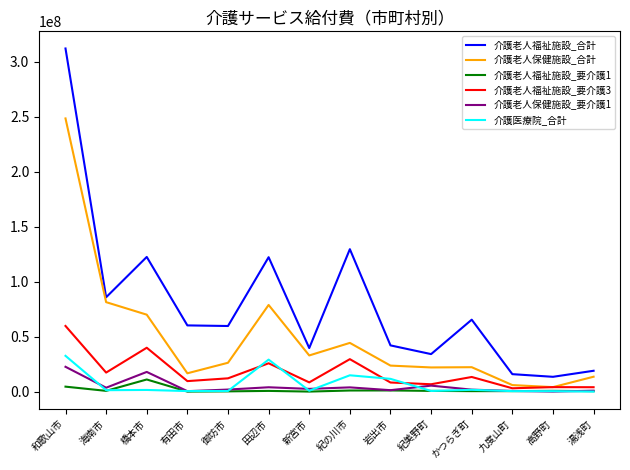

At which label is 介護老人福祉施設_合計 closest to 162697988?

紀の川市